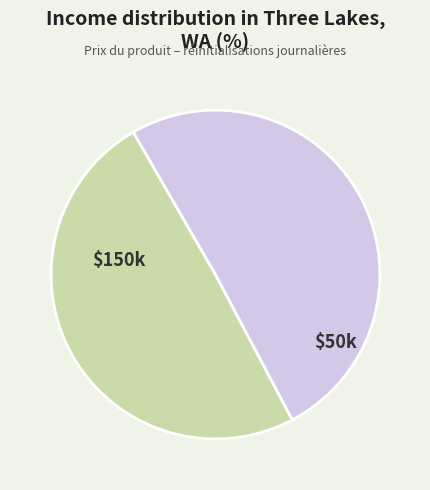

The $150k slice represents 56% of the pie. True or false?

False